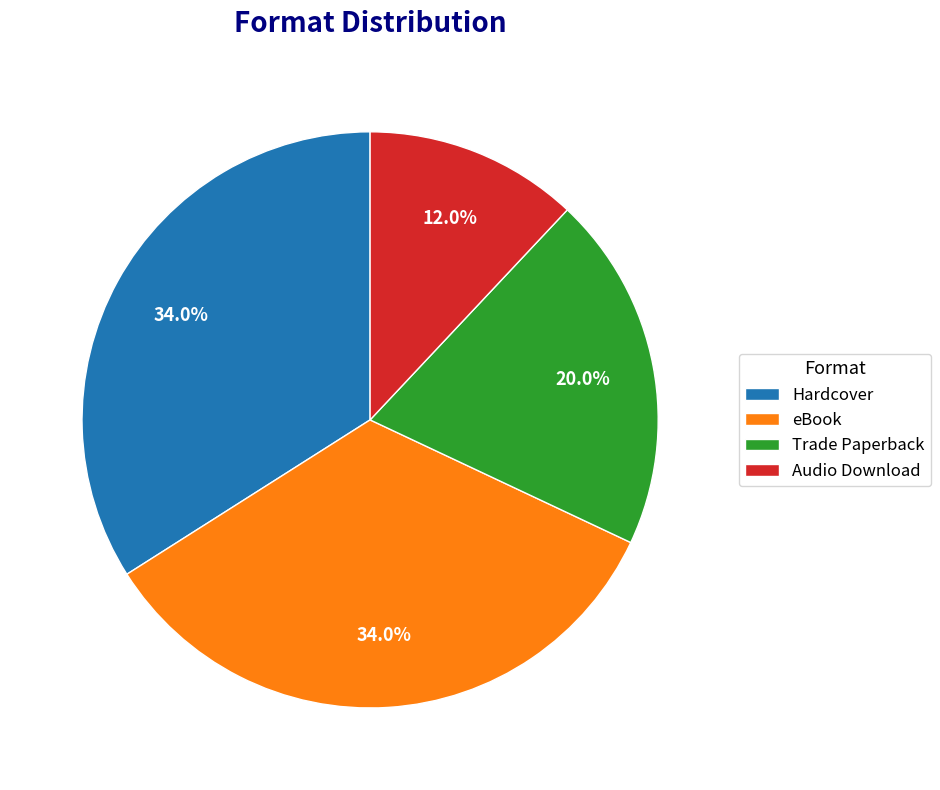

To the nearest percent, what percentage of the pie is eBook?

34%